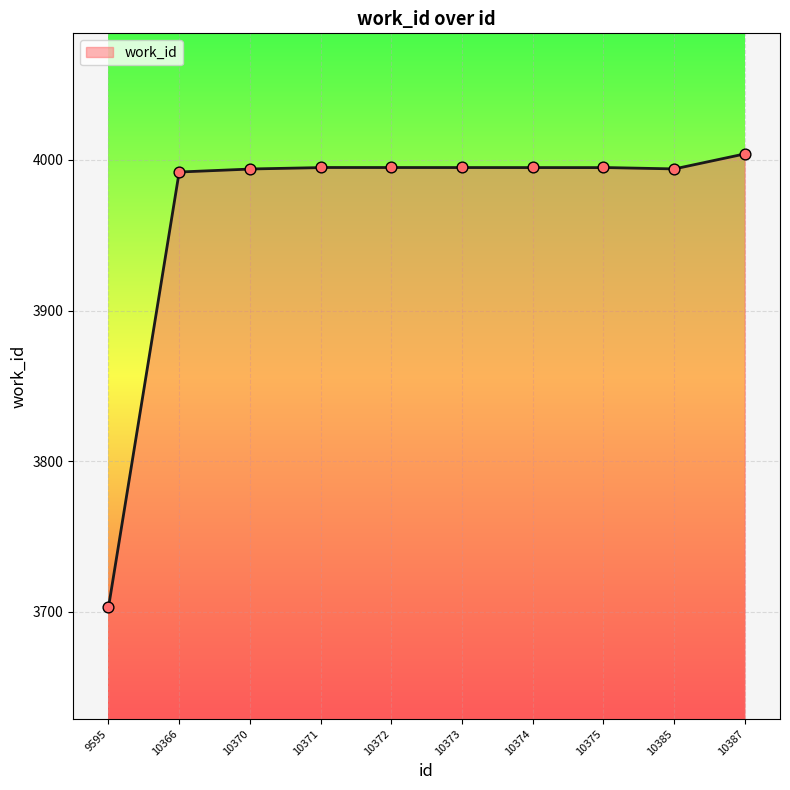

Between 10372 and 10370, which is larger?

10372